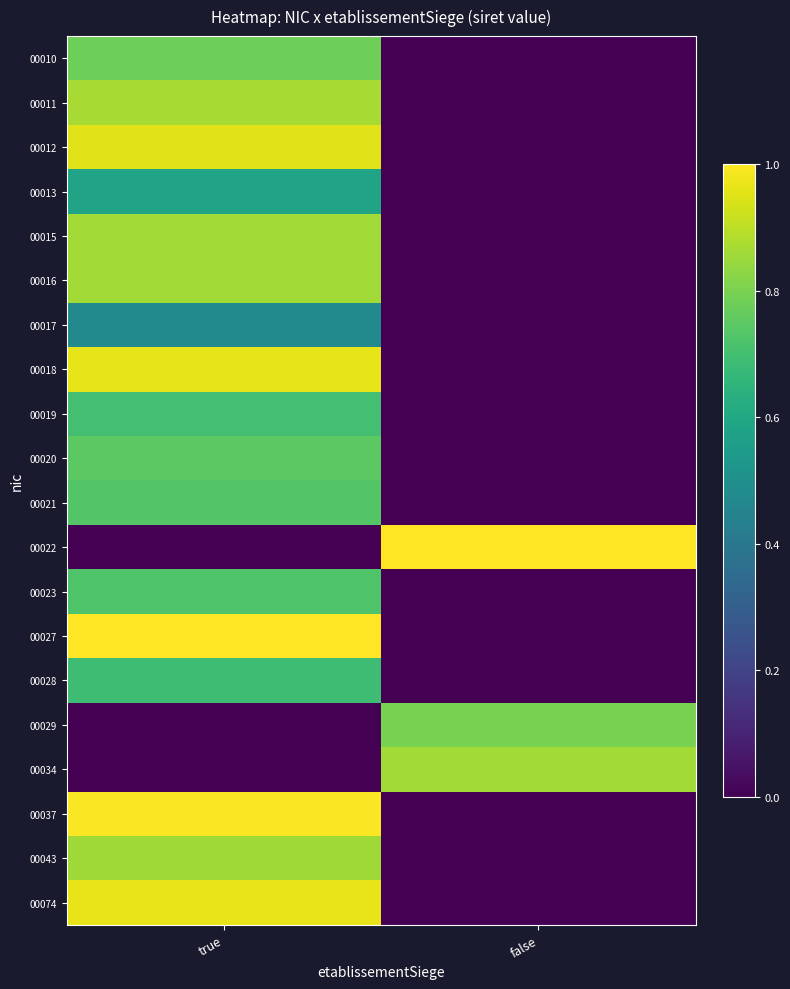

Which has a higher value, false or true?

true